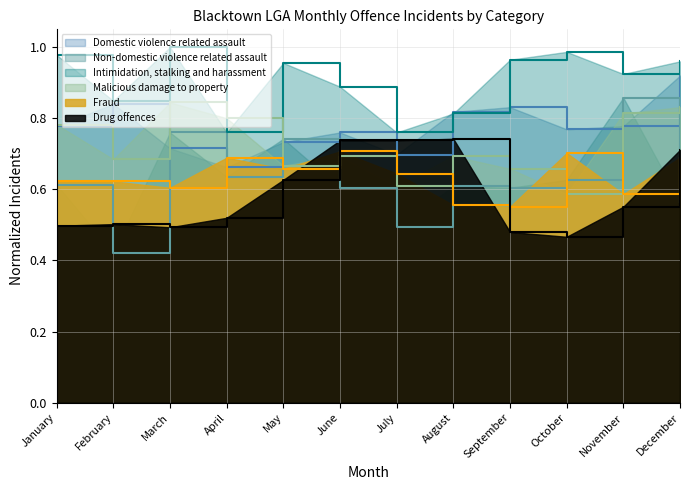

What is the total value across all series at August?

4.2